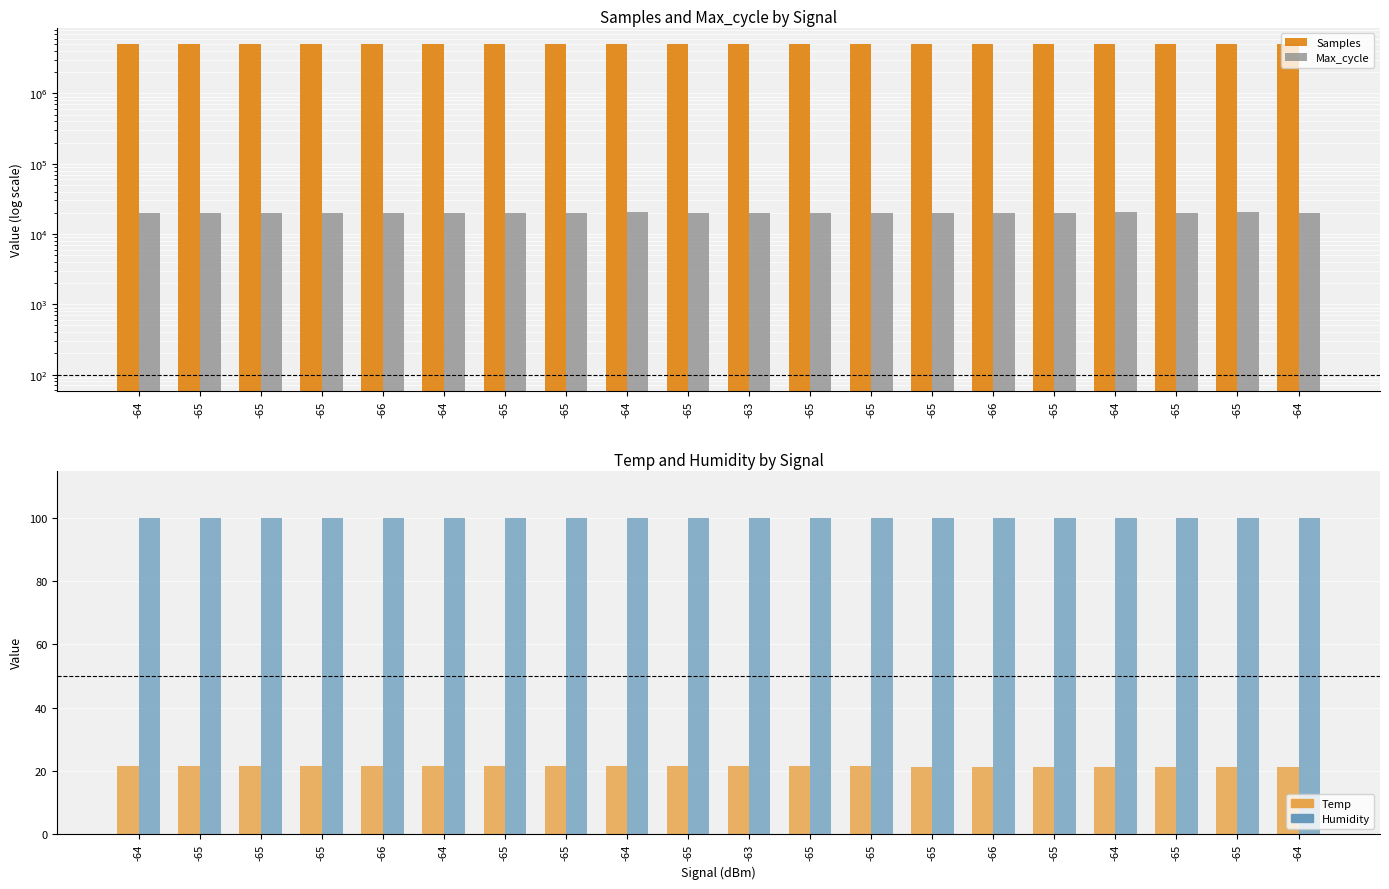

The value of Humidity at -65 is 99.9. True or false?

True